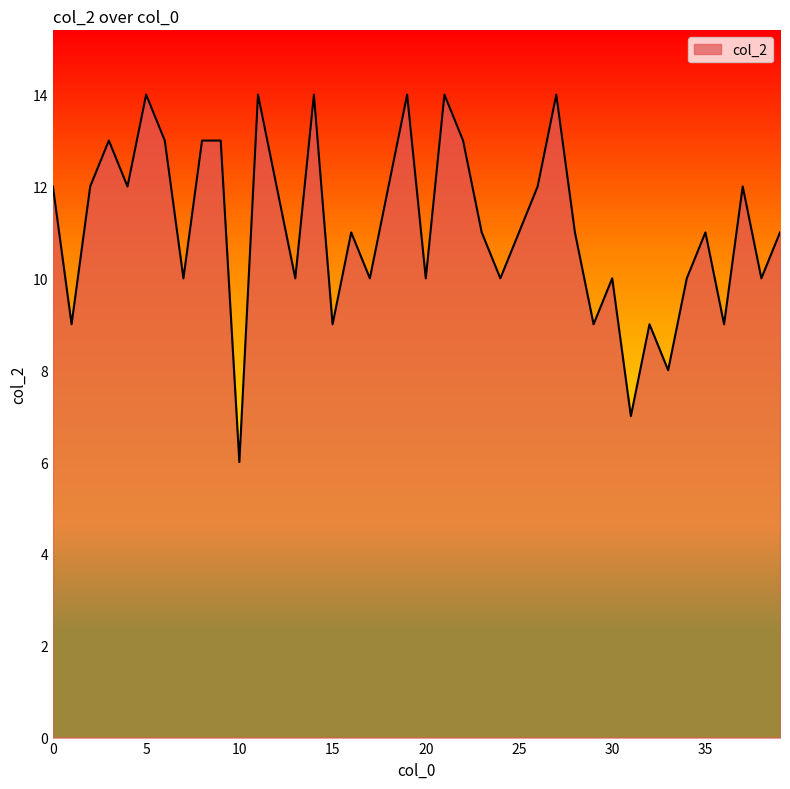

What is the difference between the maximum and minimum values?

8